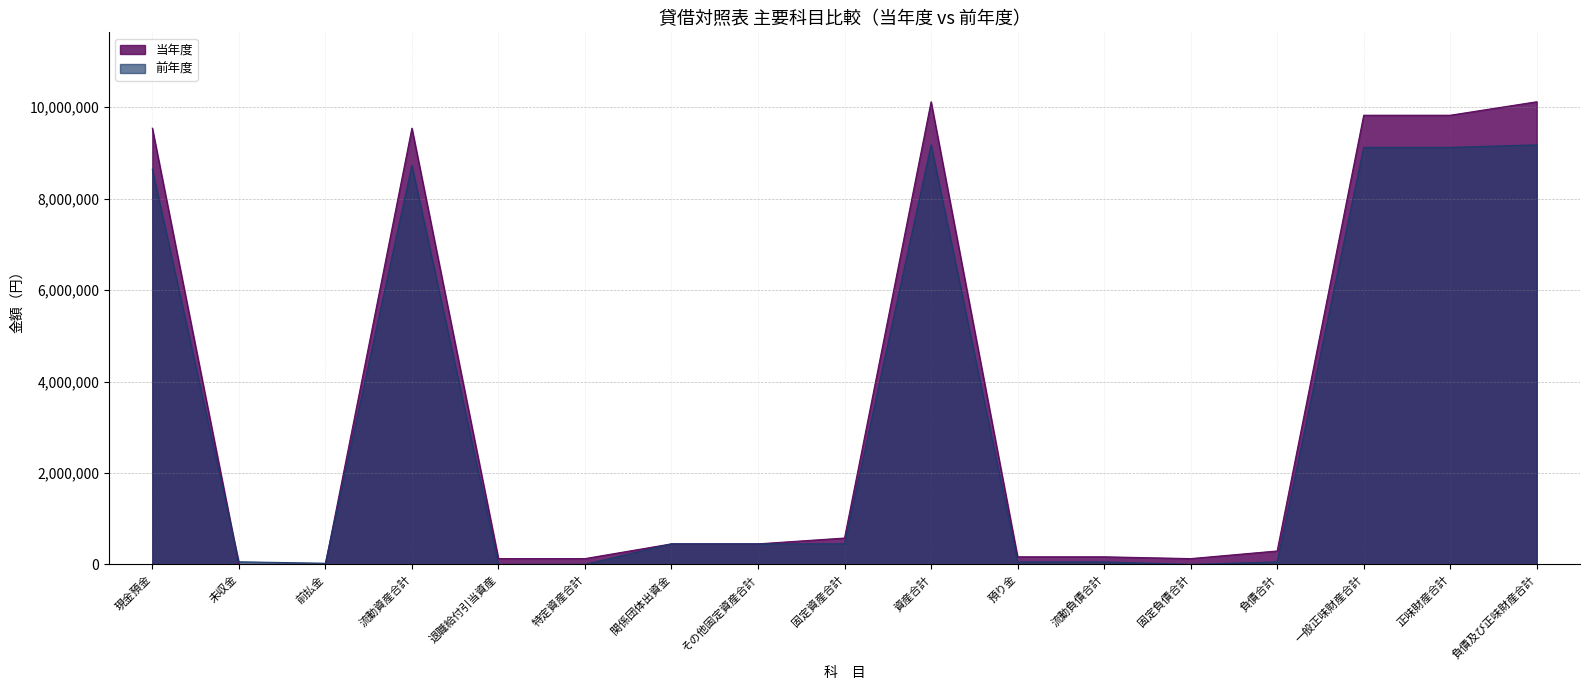

Which series changed the most between 預り金 and 流動負債合計?

当年度